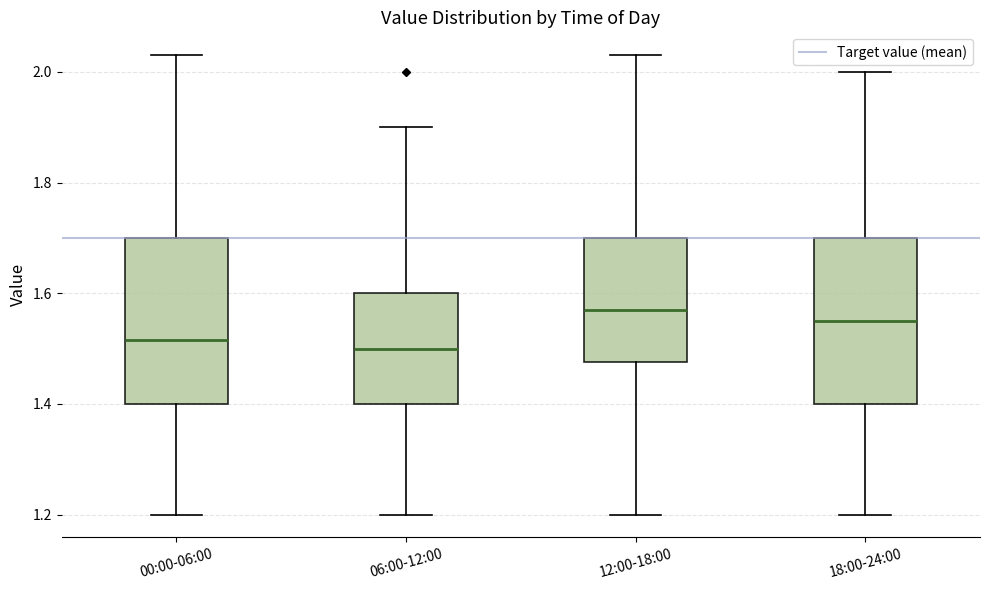

Reading left to right, read every box against the y-axis: the position of its median line, the range the box covers, and the ends of its whiskers. The values are not printed on the chart, so give them approximately, as read against the axis.

00:00-06:00: median 1.52, box 1.40 to 1.70, whiskers 1.20 to 2.04
06:00-12:00: median 1.50, box 1.40 to 1.60, whiskers 1.20 to 1.90
12:00-18:00: median 1.58, box 1.48 to 1.70, whiskers 1.20 to 2.04
18:00-24:00: median 1.56, box 1.40 to 1.70, whiskers 1.20 to 2.00